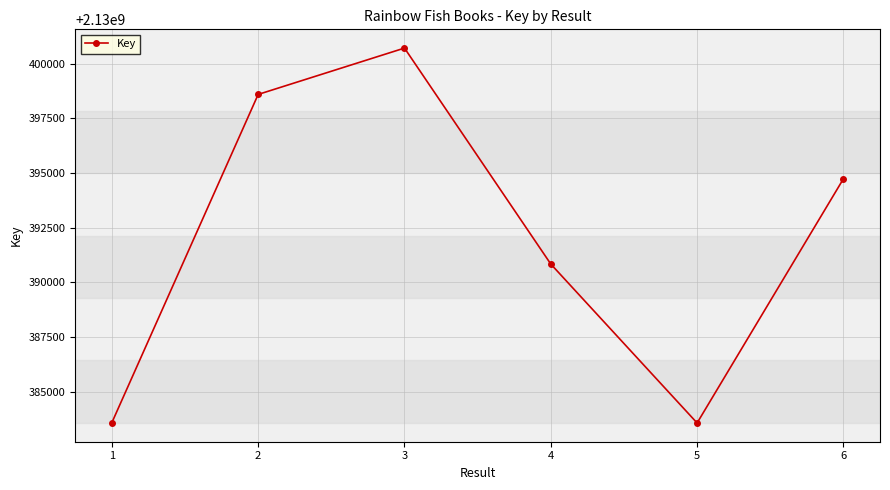

The value at 1 is 2991225802. True or false?

False